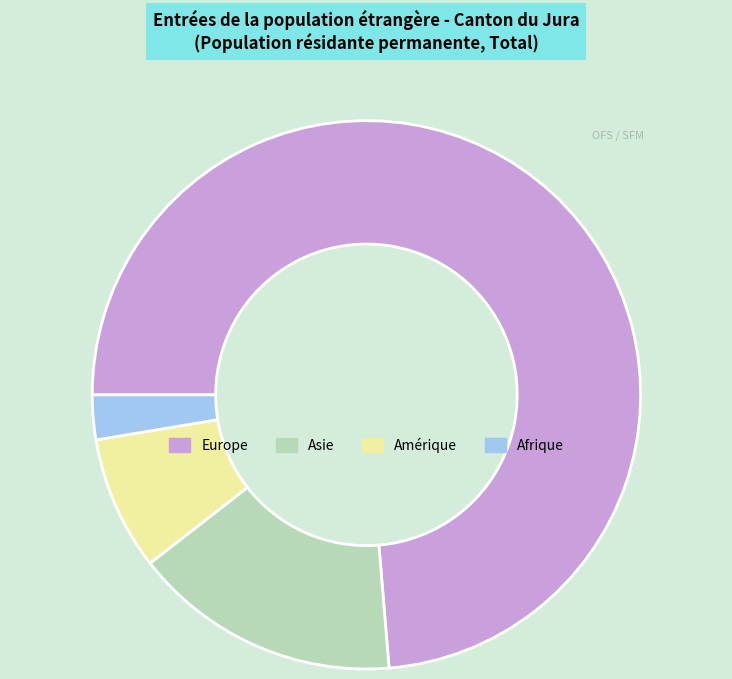

Between Europe and Afrique, which is larger?

Europe